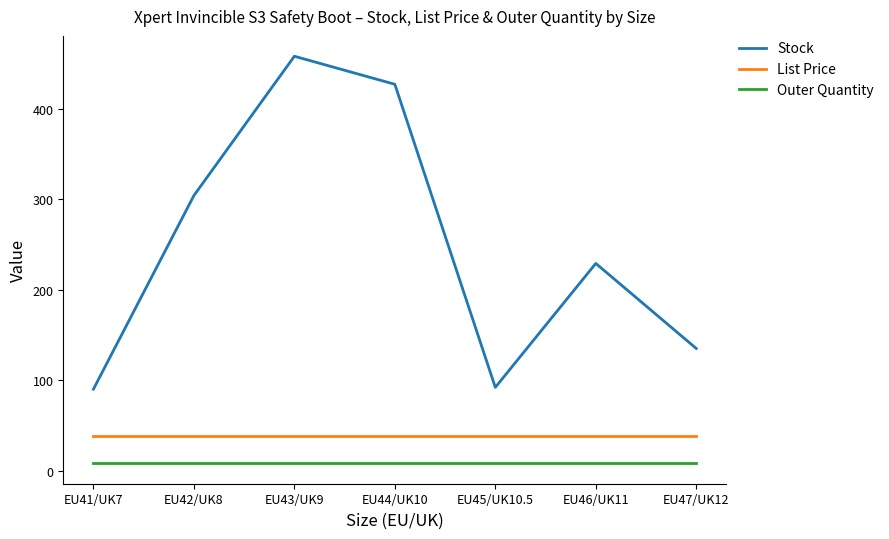

At which label does Stock reach its peak?

EU43/UK9